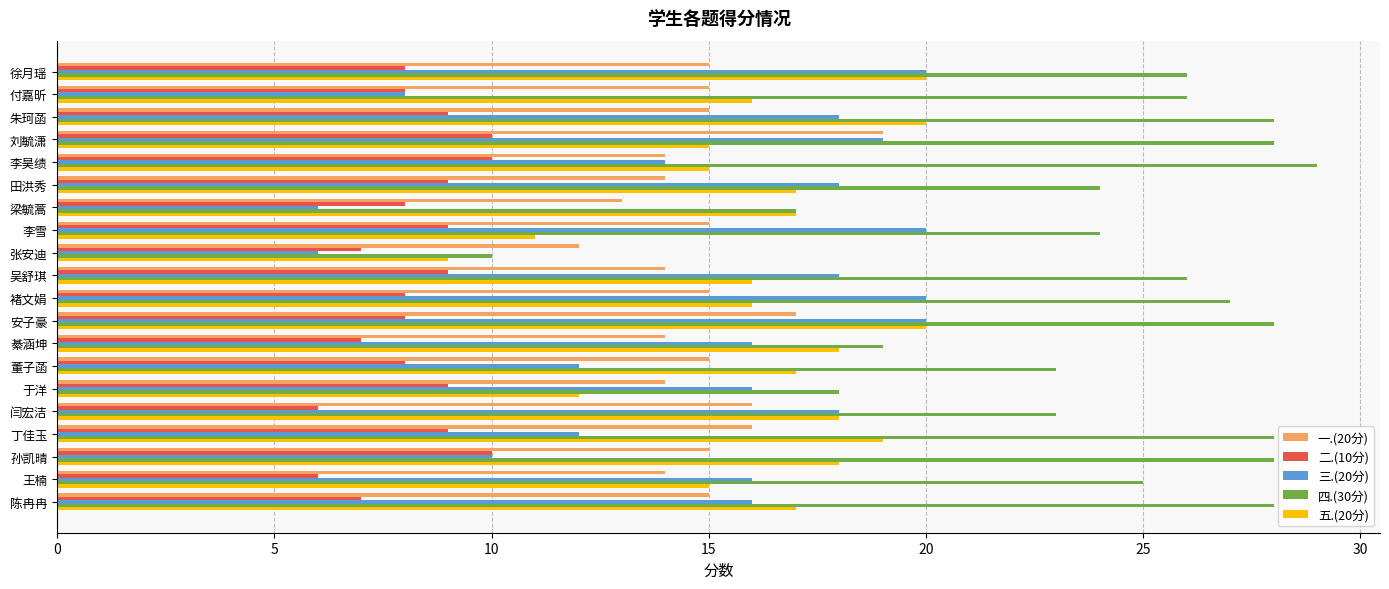

Rank the series at 吴舒琪 from lowest to highest value.

二.(10分), 一.(20分), 五.(20分), 三.(20分), 四.(30分)